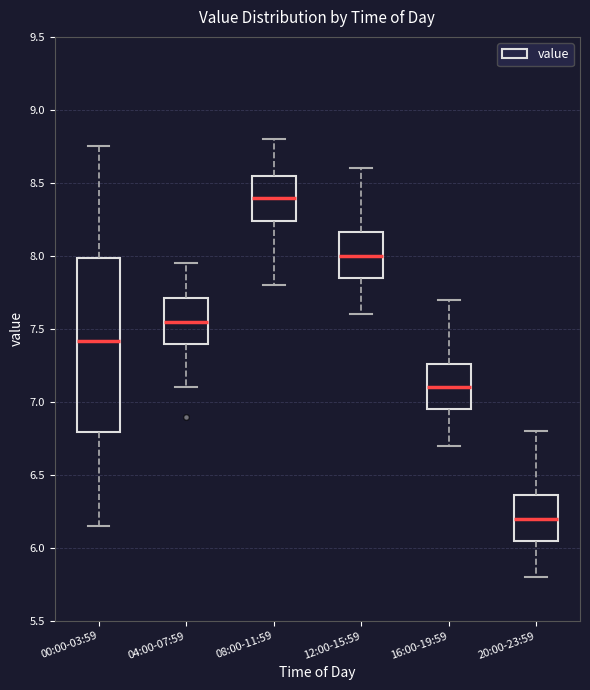

Which box has the lowest median line?

20:00-23:59